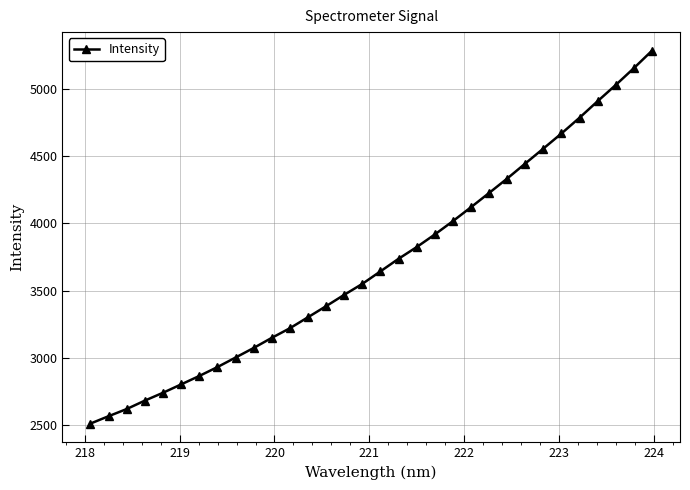

What is the average value?

3704.3